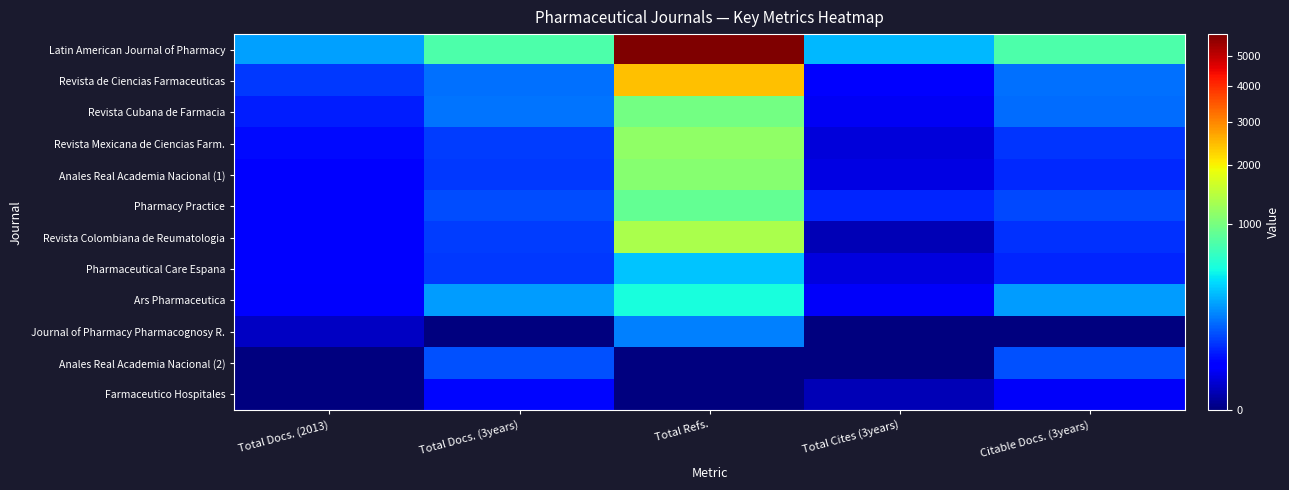

Which series has the largest range (max minus min)?

Latin American Journal of Pharmacy